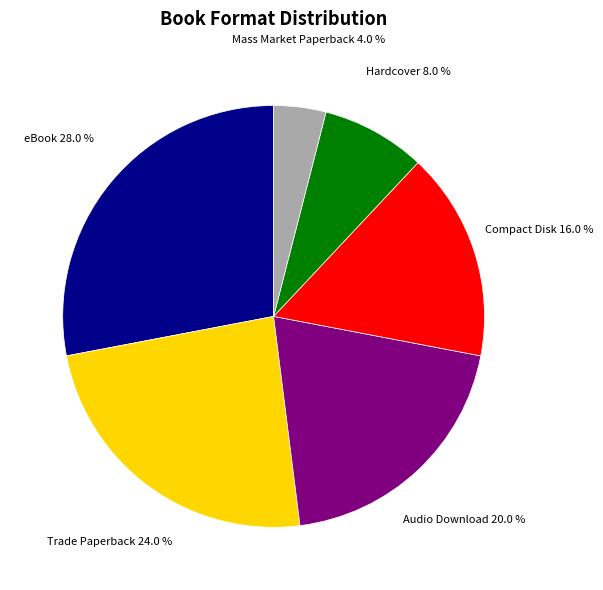

How many segments does this pie chart have?

6